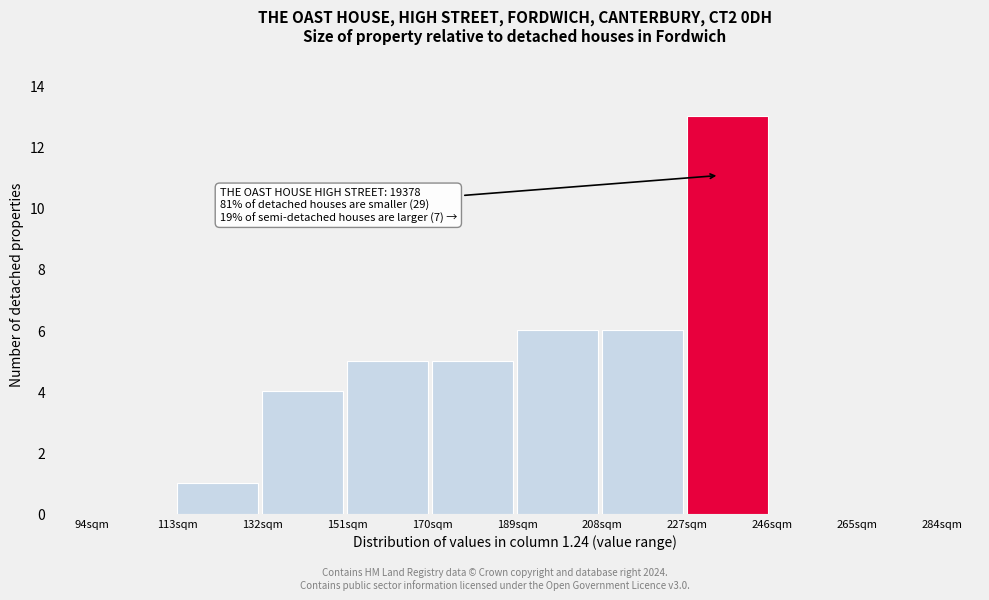

Reading right to left, transcribe all the data shown in this chart.

265sqm=0	246sqm=0	227sqm=13	208sqm=6	189sqm=6	170sqm=5	151sqm=5	132sqm=4	113sqm=1	94sqm=0